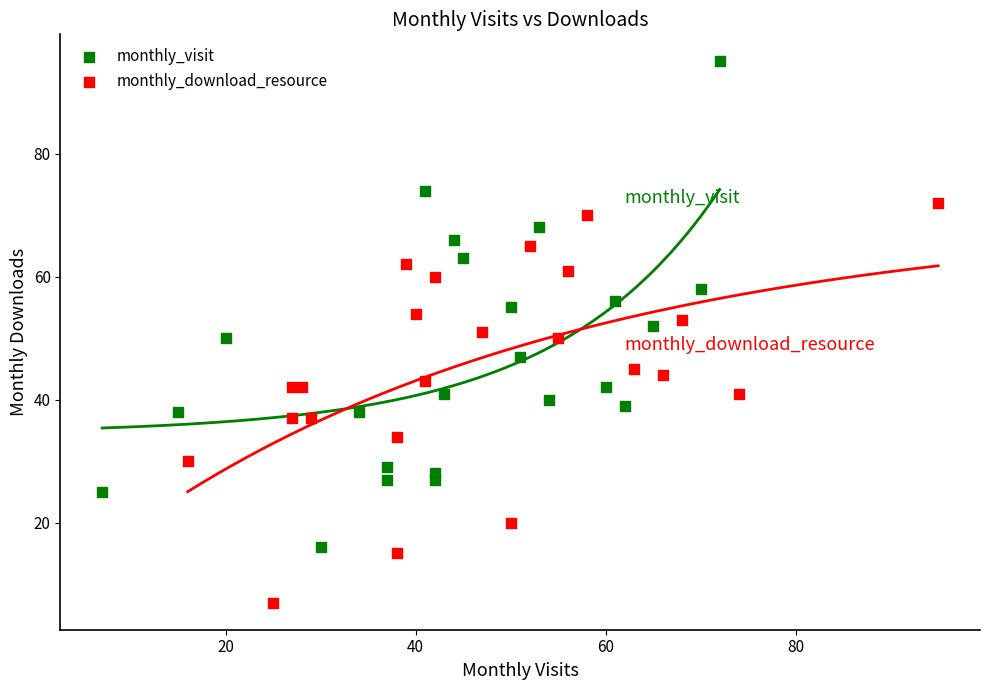

Which series has the widest spread of Y values?

monthly_visit